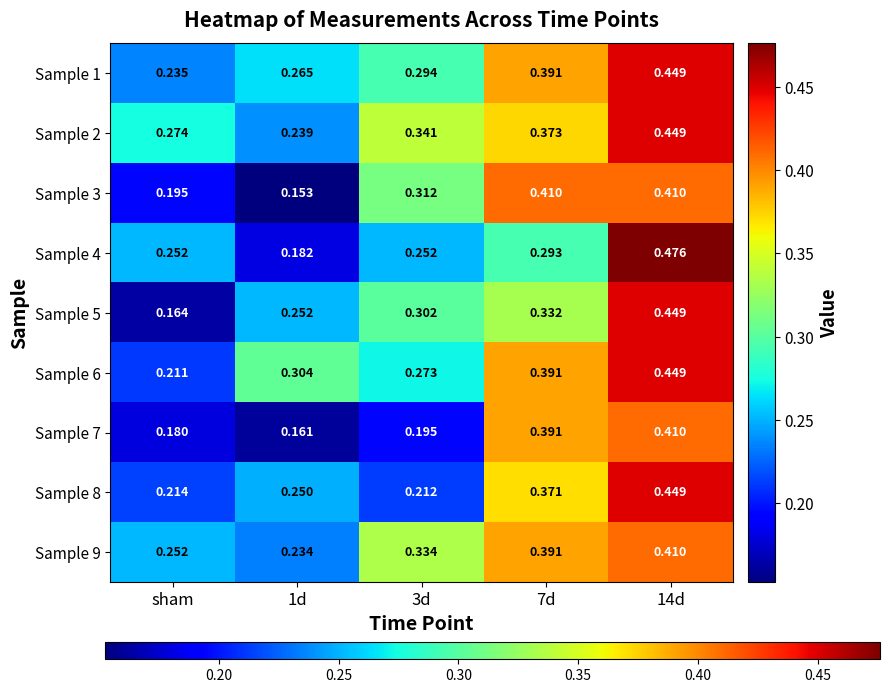

At 3d, list the series in order from smallest to largest.

Sample 7, Sample 8, Sample 4, Sample 6, Sample 1, Sample 5, Sample 3, Sample 9, Sample 2